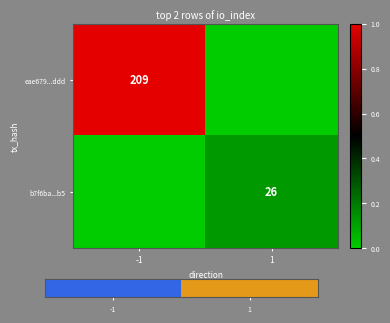

The eae679...ddd series shows 117 at -1. True or false?

False